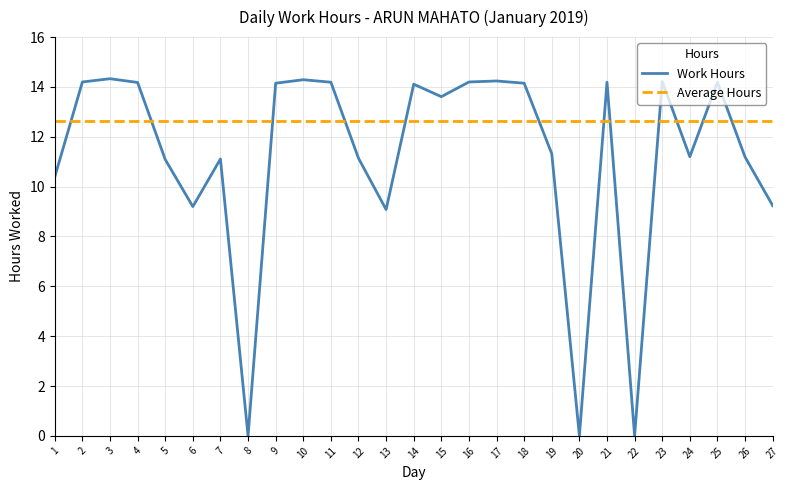

The value of Work Hours at 11 is 14.2. True or false?

True